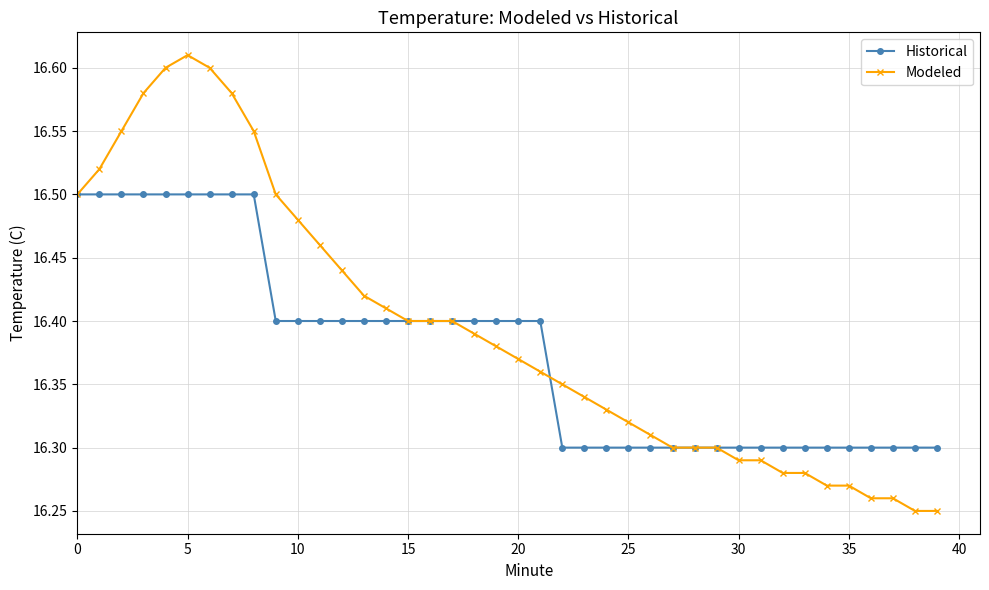

Rank the series by their maximum value, from lowest to highest.

Historical, Modeled